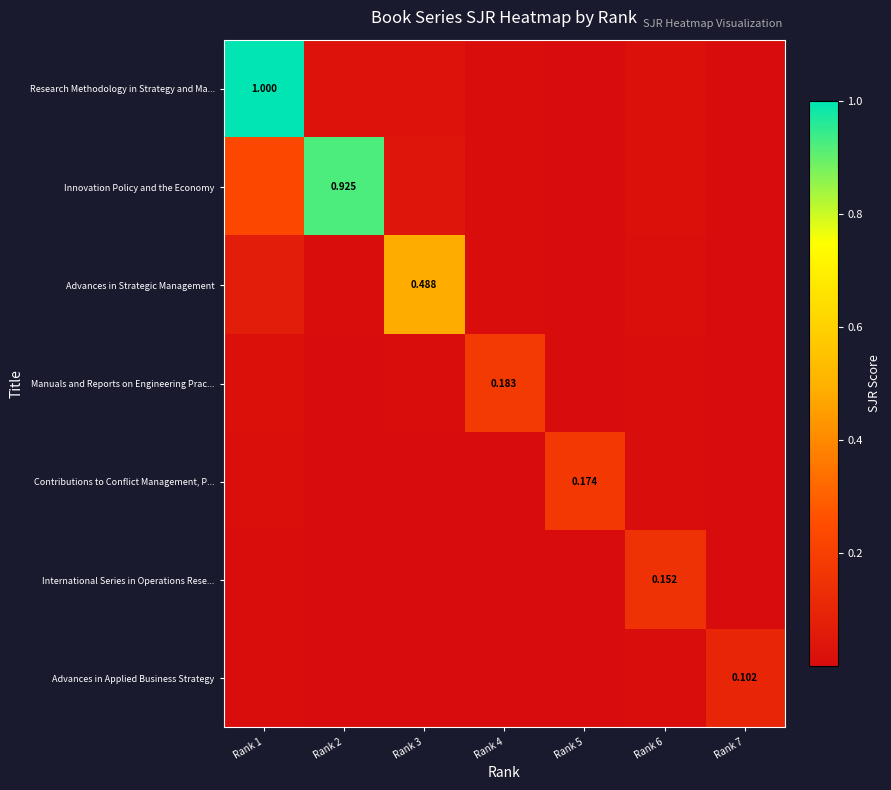

How many series are shown in this chart?

7